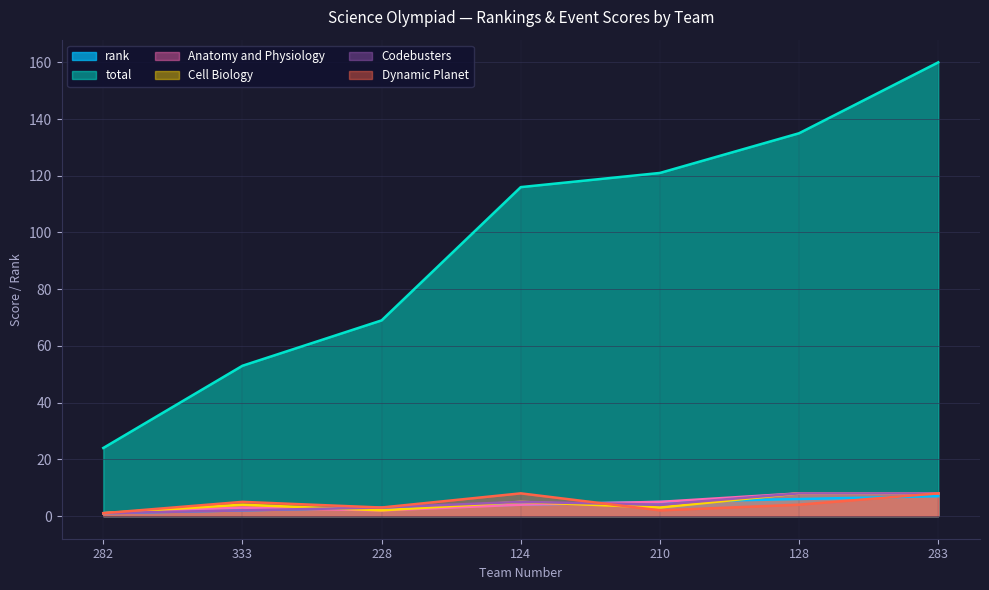

At which category does the chart reach its minimum across all series?

282